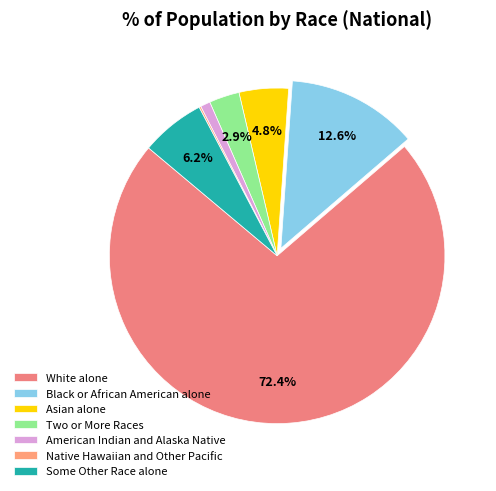

Is it true that Two or More Races is 12% of the pie?

False